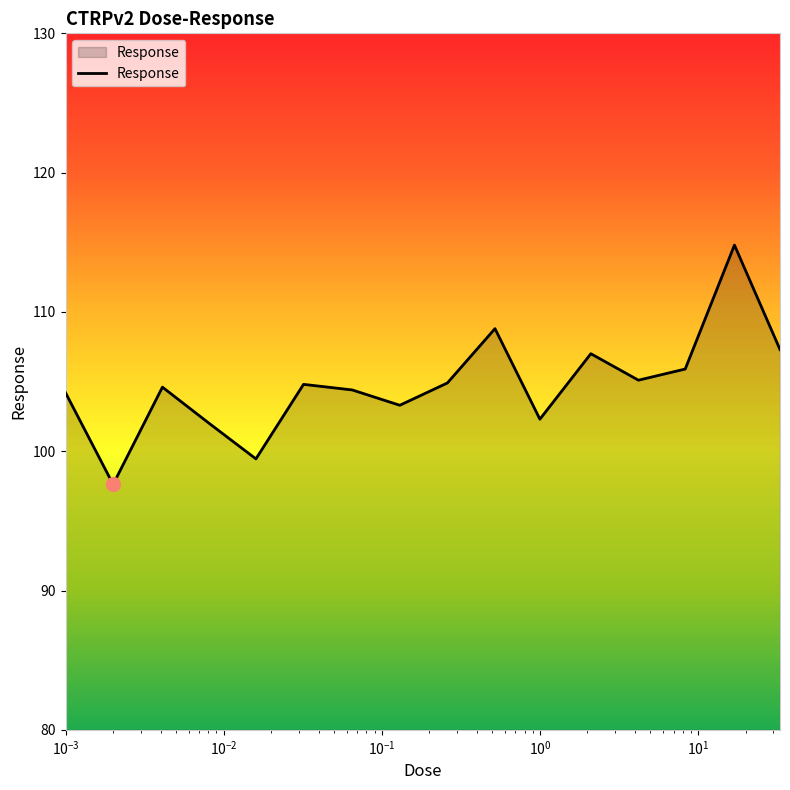

What is the maximum value shown in the chart?

114.8